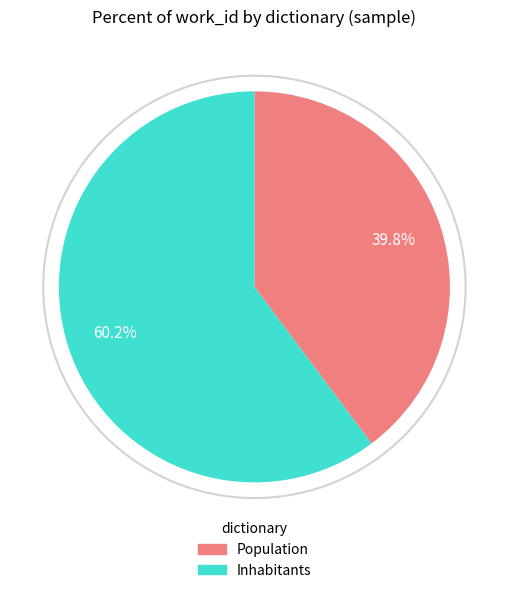

Is there any slice that represents more than half of the pie?

Yes